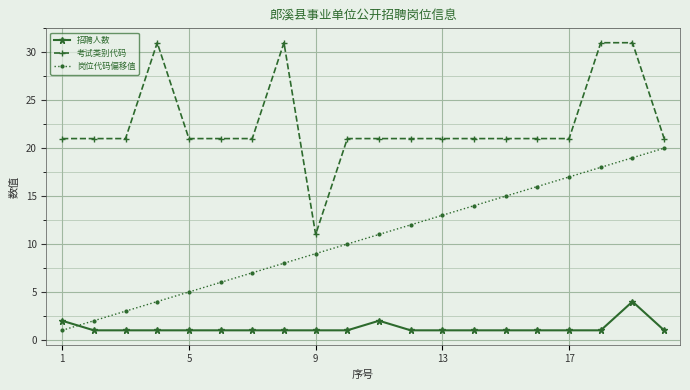

What is the maximum value for 考试类别代码?

31